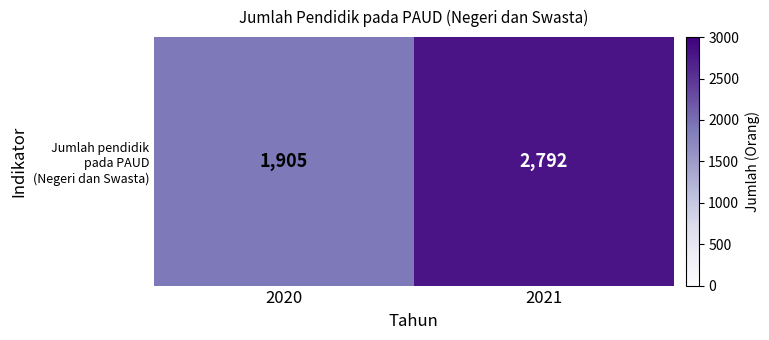

Rank the categories by value from highest to lowest.

2021, 2020